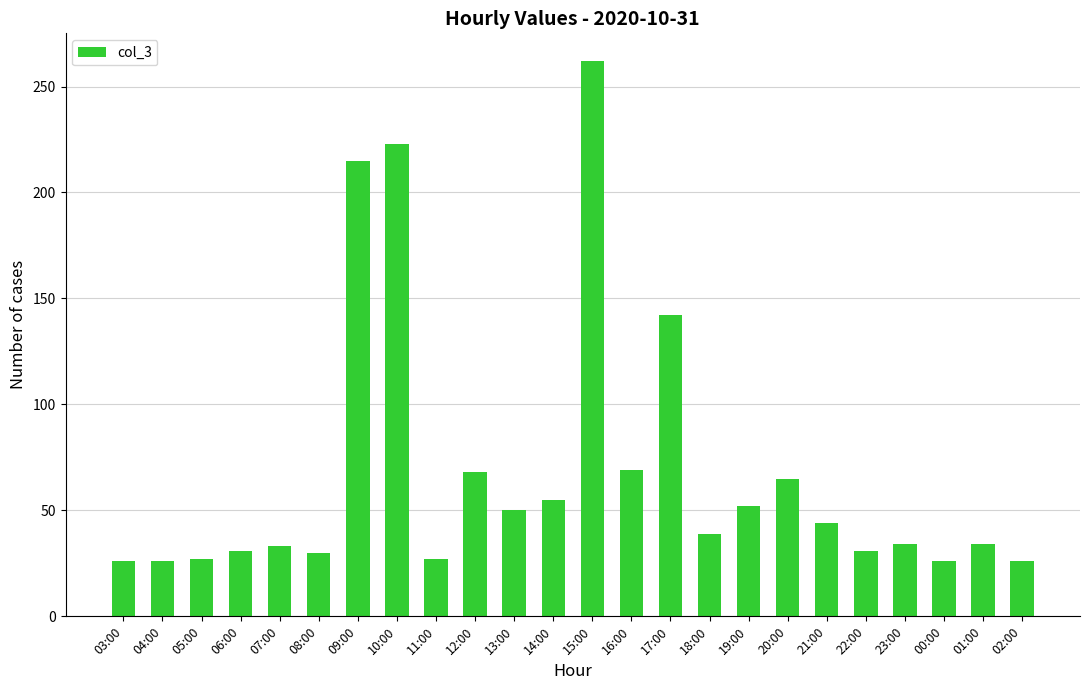

Approximately how many times larger is the value at 00:00 compared to 19:00?

0.5